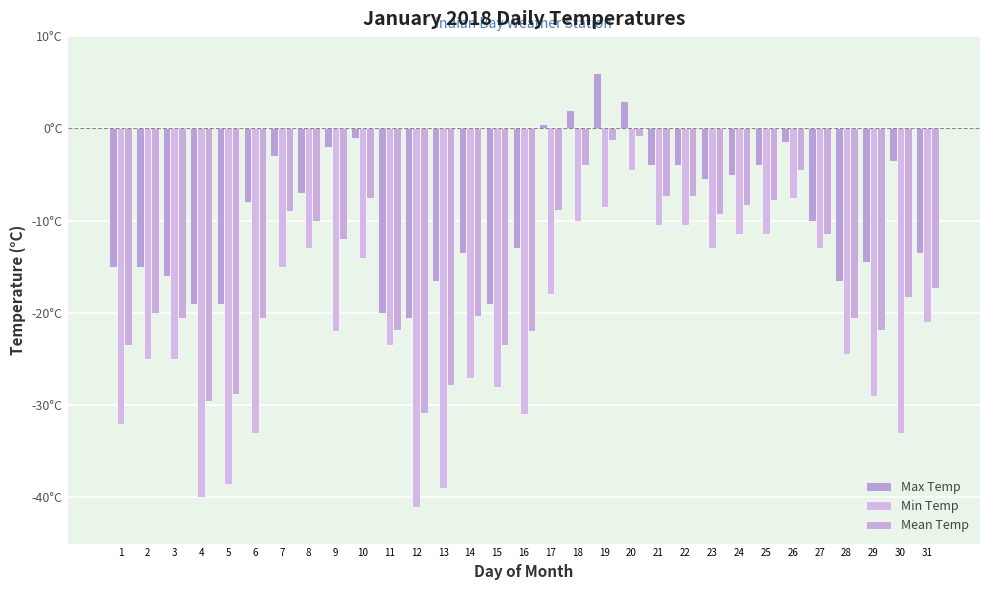

Are the bars horizontal?

No